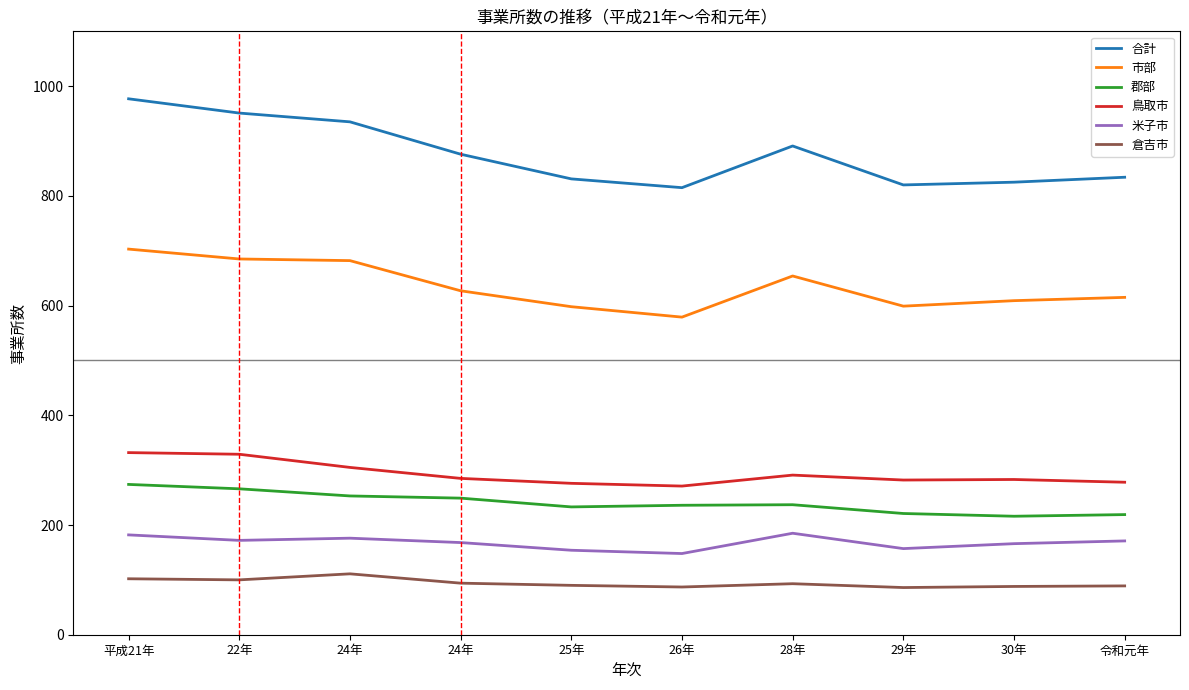

Reading right to left, what are all the values shown in this chart?

合計: 令和元年=834	30年=825	29年=820	28年=891	26年=815	25年=831	24年=876	24年=935	22年=951	平成21年=977
市部: 令和元年=615	30年=609	29年=599	28年=654	26年=579	25年=598	24年=627	24年=682	22年=685	平成21年=703
郡部: 令和元年=219	30年=216	29年=221	28年=237	26年=236	25年=233	24年=249	24年=253	22年=266	平成21年=274
鳥取市: 令和元年=278	30年=283	29年=282	28年=291	26年=271	25年=276	24年=285	24年=305	22年=329	平成21年=332
米子市: 令和元年=171	30年=166	29年=157	28年=185	26年=148	25年=154	24年=168	24年=176	22年=172	平成21年=182
倉吉市: 令和元年=89	30年=88	29年=86	28年=93	26年=87	25年=90	24年=94	24年=111	22年=100	平成21年=102